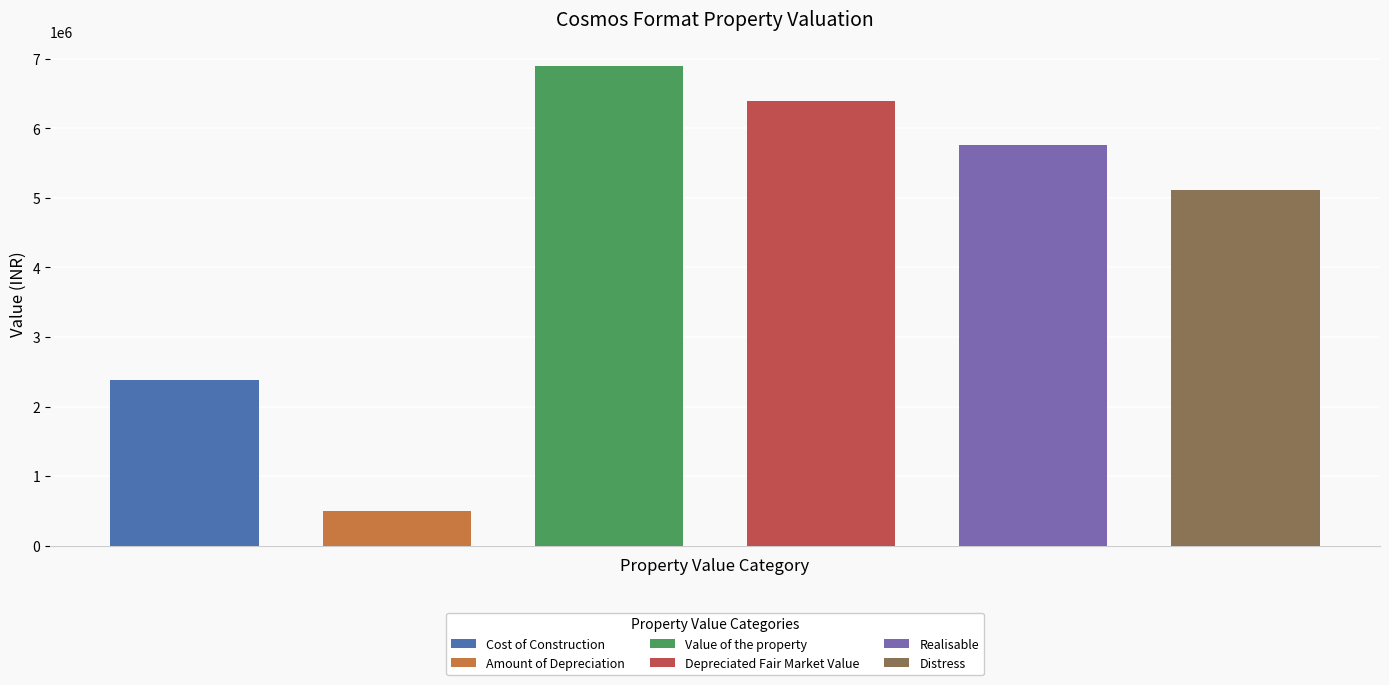

At which label is the value closest to 3699132?

Cost of Construction